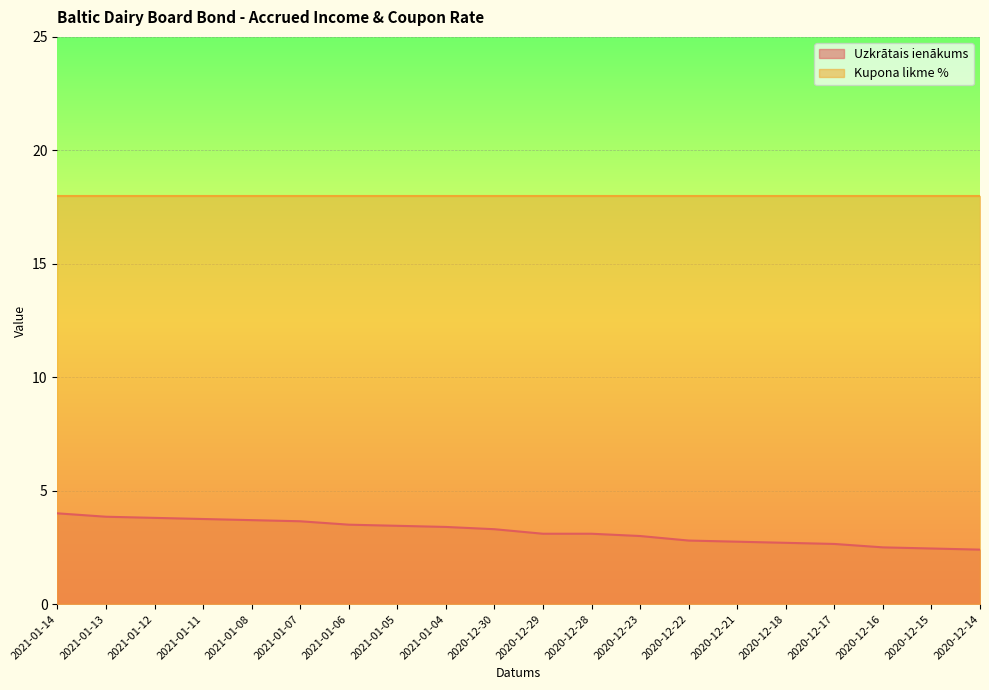

Does the chart display data point markers on the line(s)?

No